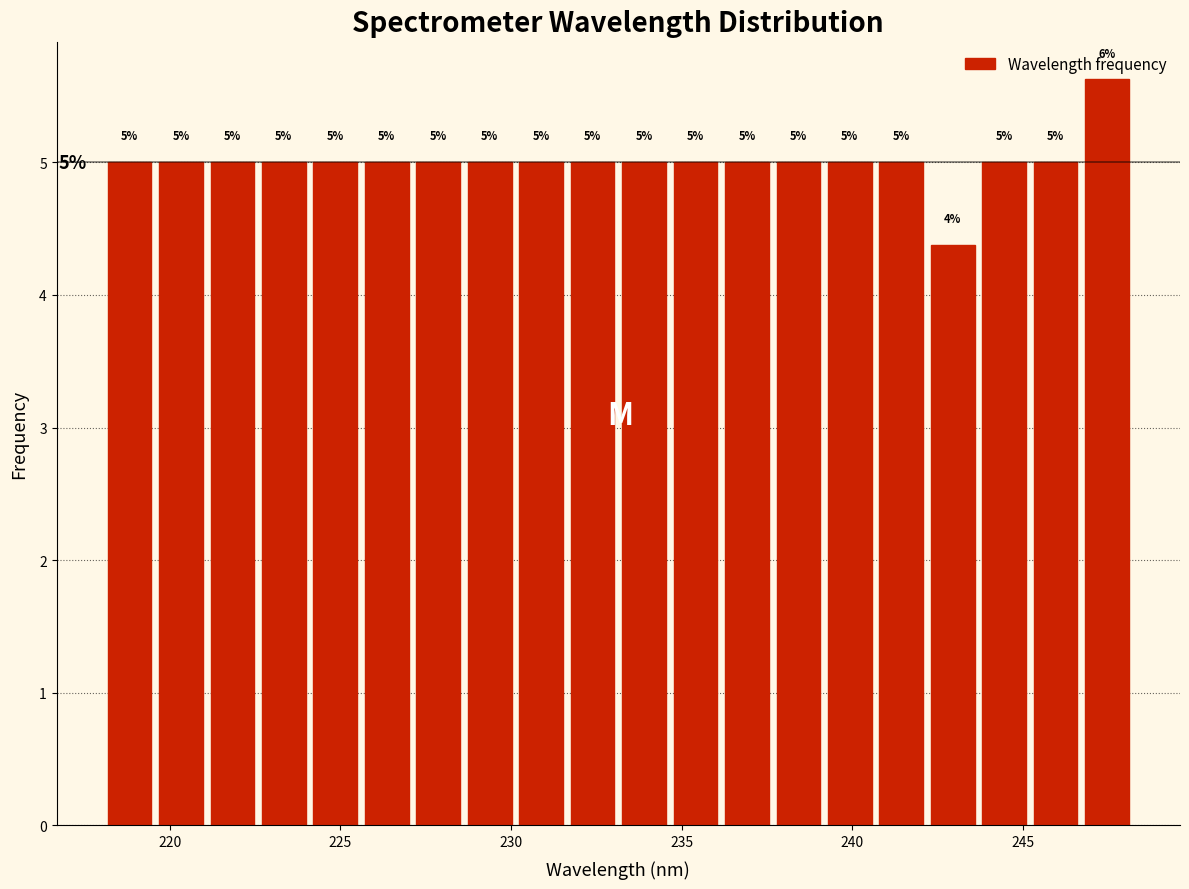

Read against the x-axis, roughly where is the centre of the tallest bar?

247.5